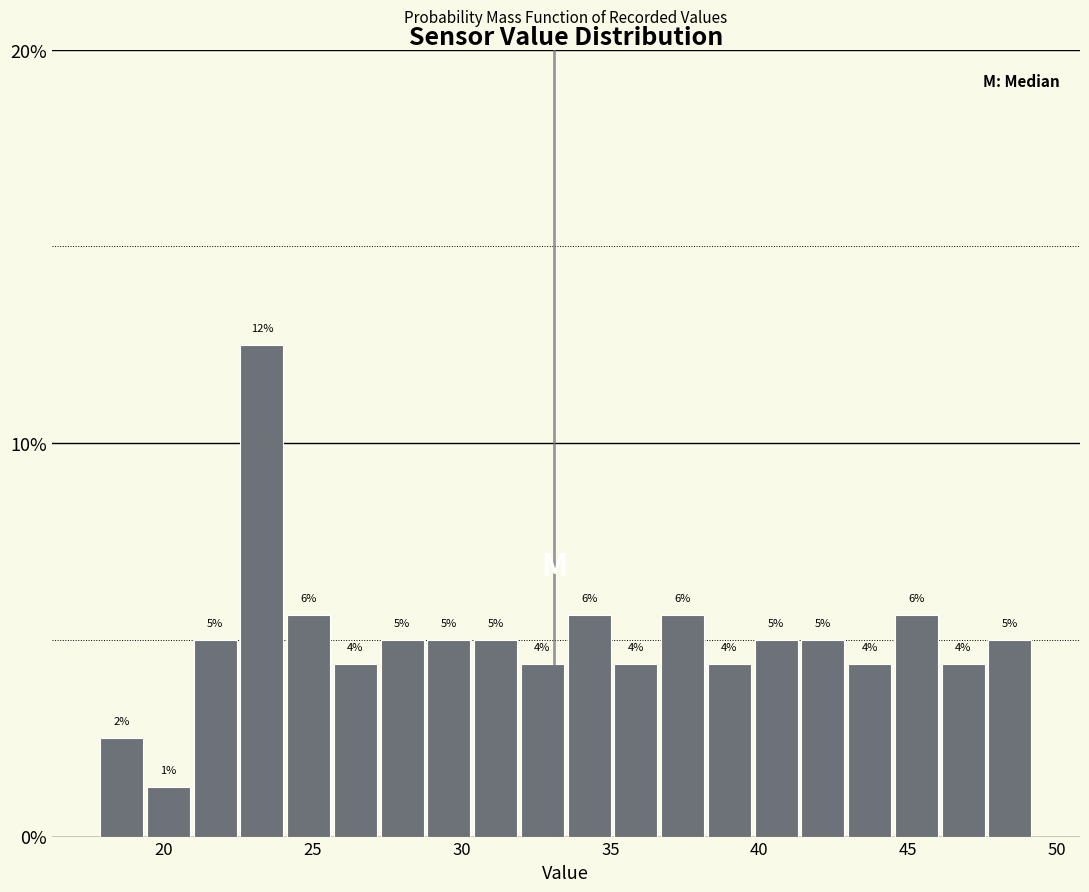

Read against the x-axis, roughly where is the centre of the tallest bar?

23.5